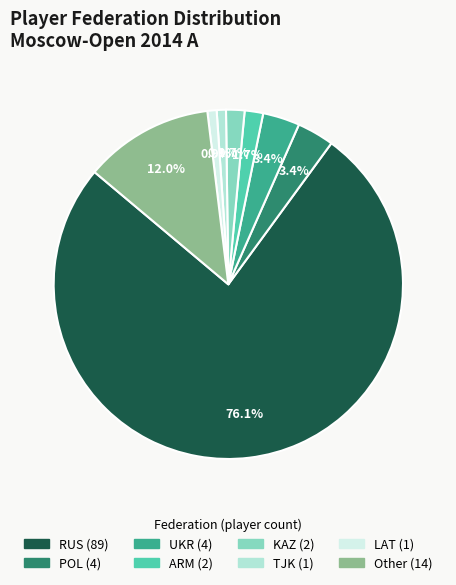

Which category has the biggest portion of the pie?

RUS